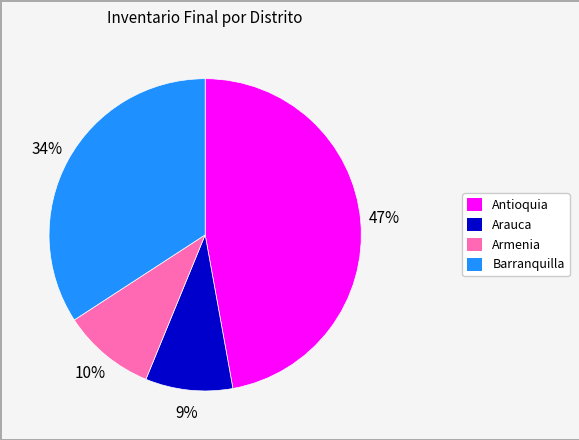

Is the sum of Antioquia and Barranquilla greater than half?

Yes